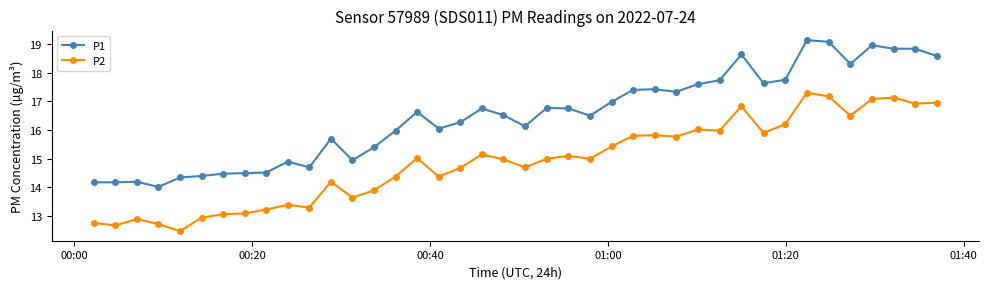

How many distinct data groups are displayed?

2